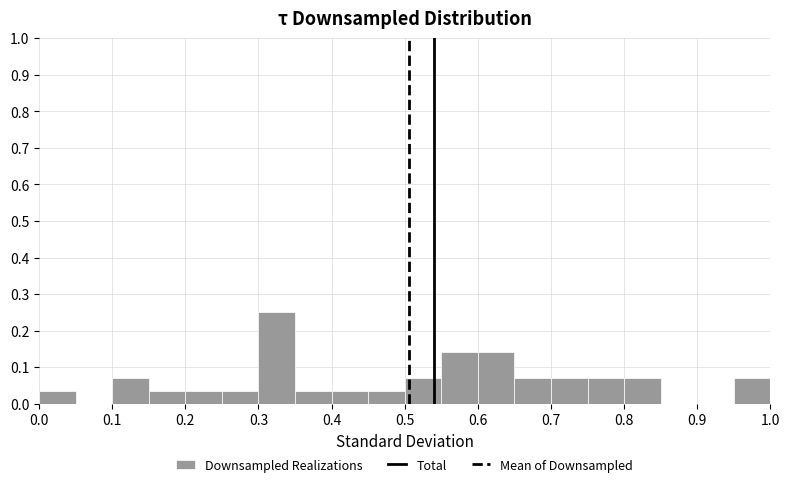

Reading left to right, list every bar in this chart as the range it spans on the x-axis followed by its height. The values are not printed on the chart, so give them approximately, as read against the axis.

0.00 to 0.05: 0.04
0.05 to 0.10: 0
0.10 to 0.15: 0.07
0.15 to 0.20: 0.04
0.20 to 0.25: 0.04
0.25 to 0.30: 0.04
0.30 to 0.35: 0.25
0.35 to 0.40: 0.04
0.40 to 0.45: 0.04
0.45 to 0.50: 0.04
0.50 to 0.55: 0.07
0.55 to 0.60: 0.14
0.60 to 0.65: 0.14
0.65 to 0.70: 0.07
0.70 to 0.75: 0.07
0.75 to 0.80: 0.07
0.80 to 0.85: 0.07
0.85 to 0.90: 0
0.90 to 0.95: 0
0.95 to 1.00: 0.07